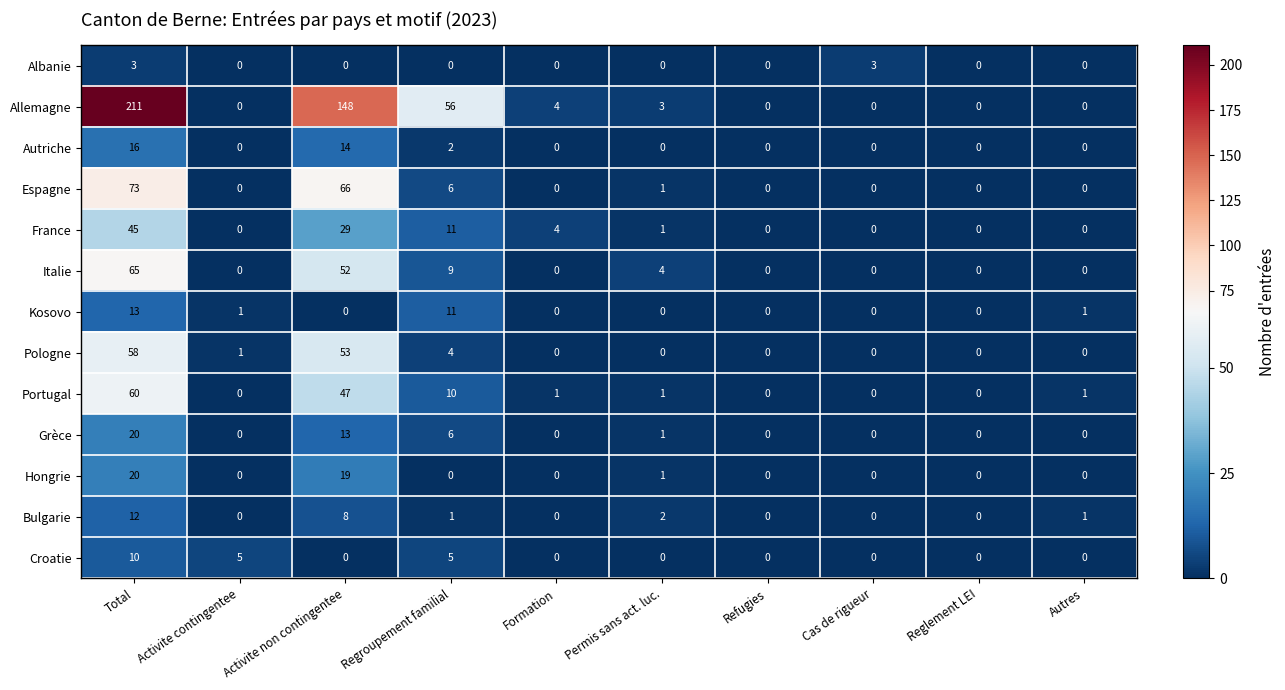

What is the sum of all Autriche values?

32